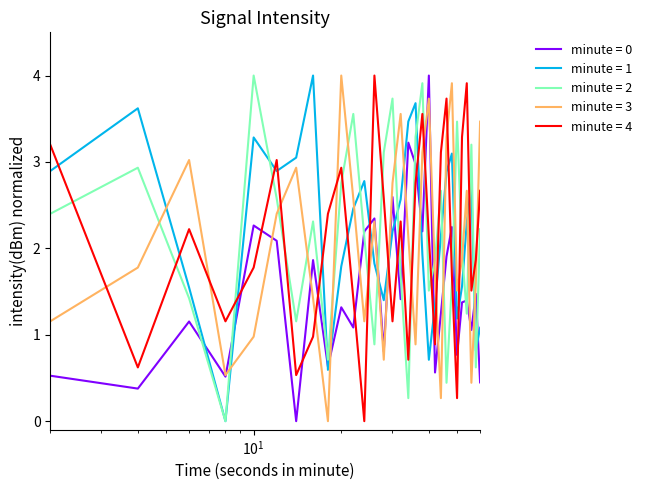

What is the highest value of the minute = 3 series?

4.0